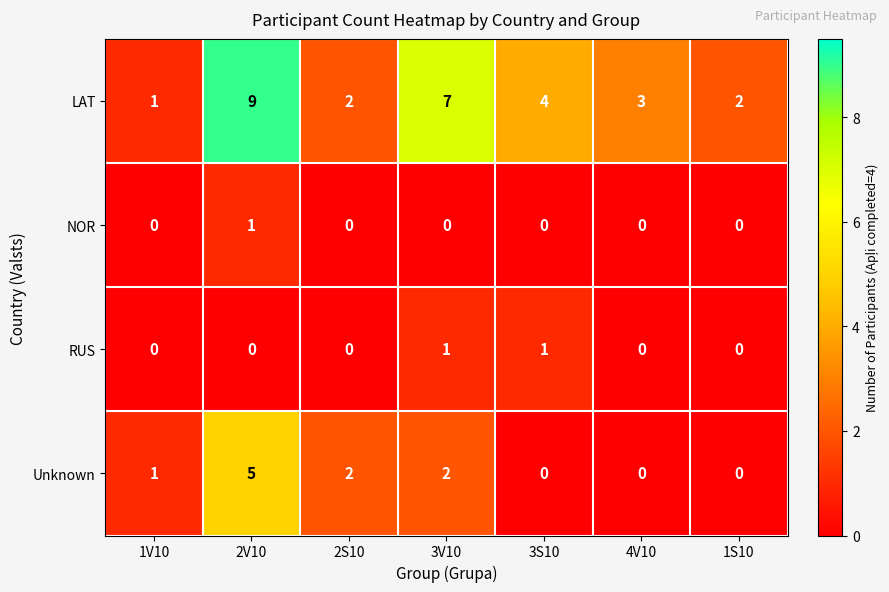

The value of LAT at 2S10 is 3. True or false?

False